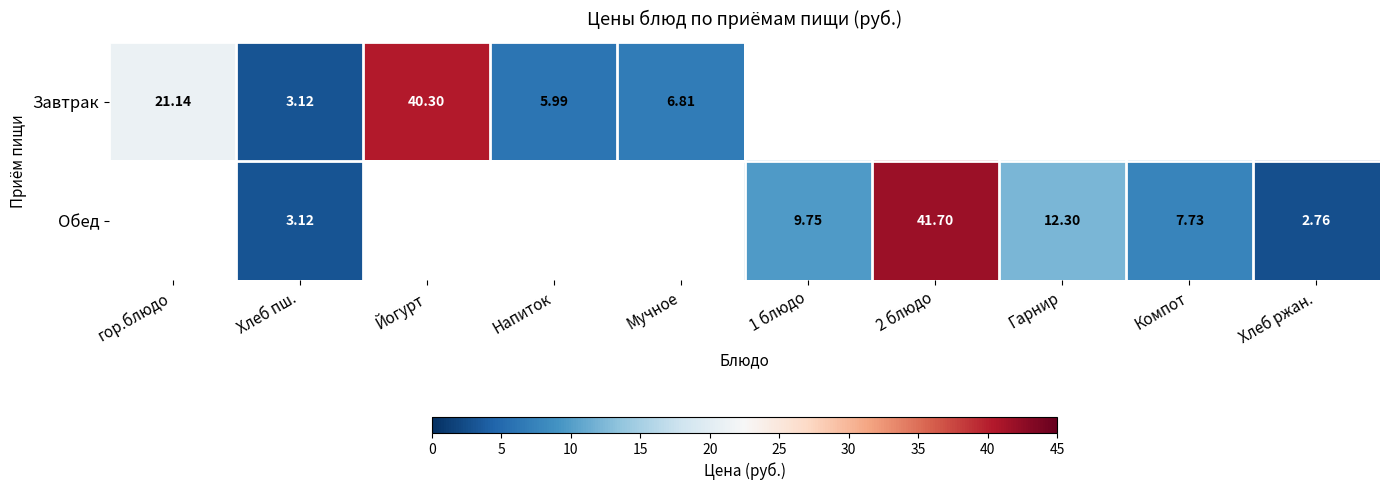

What is the minimum value shown in the chart?

2.8